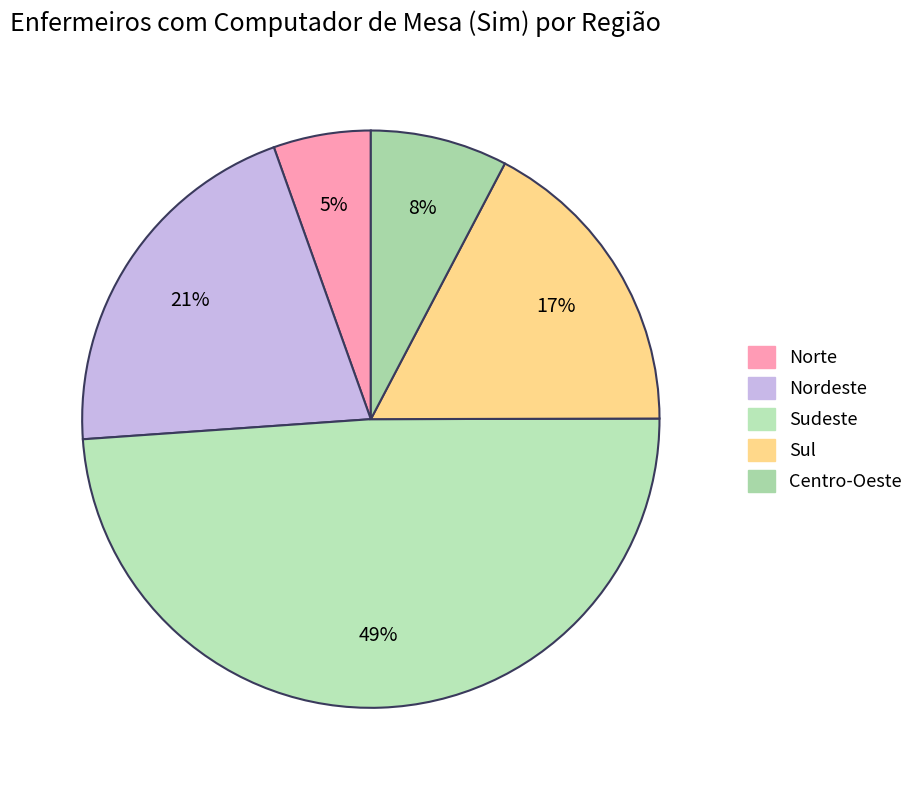

What percentage do Centro-Oeste and Sul together represent?

25.0%